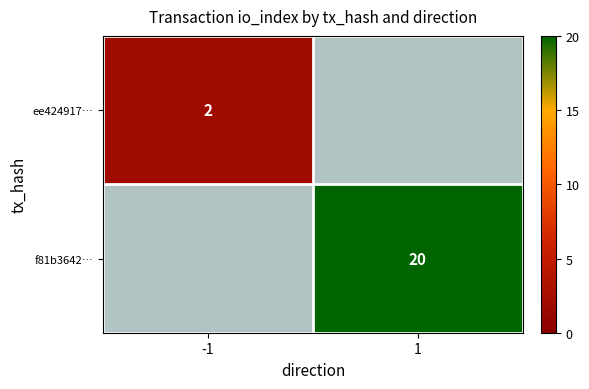

What is the smallest value displayed?

2.0